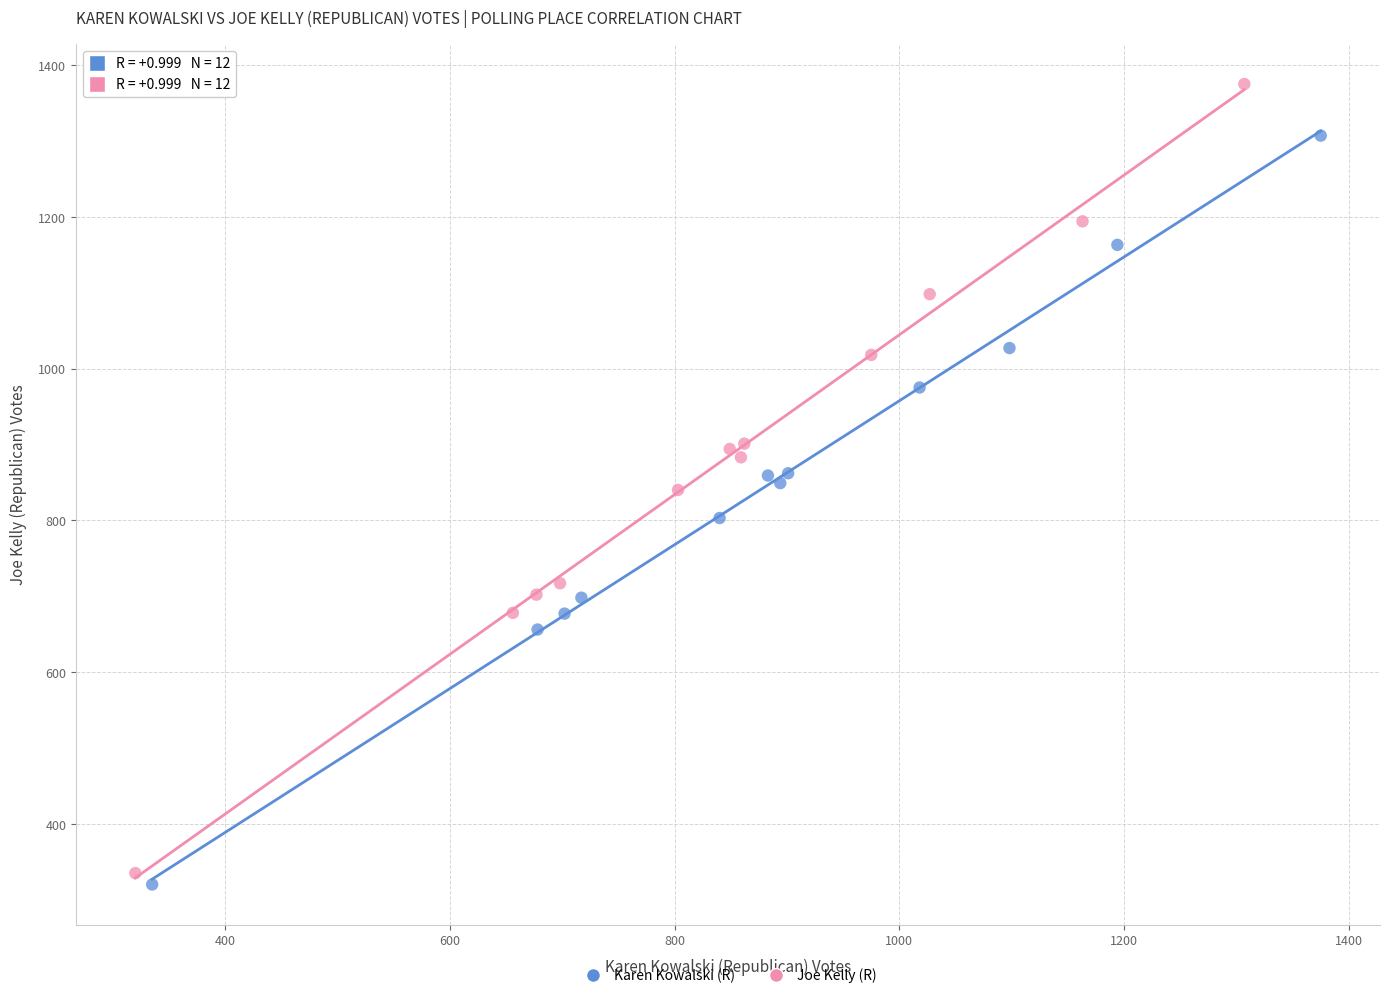

Which series has the largest Y range (max minus min)?

Joe Kelly (R)